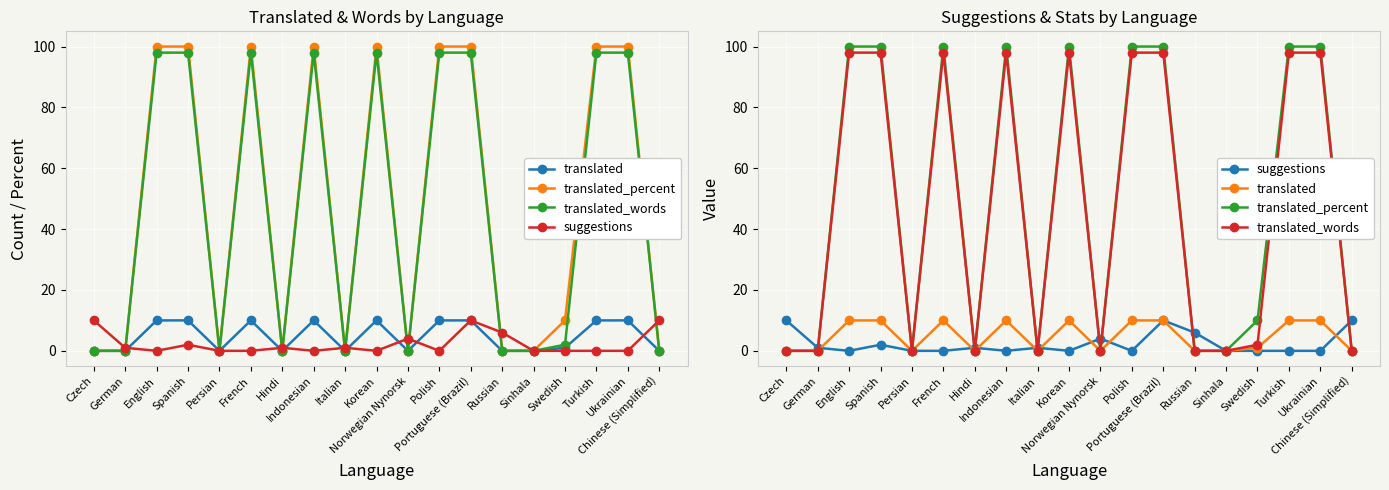

Which series changed the most between Swedish and Ukrainian?

translated_words